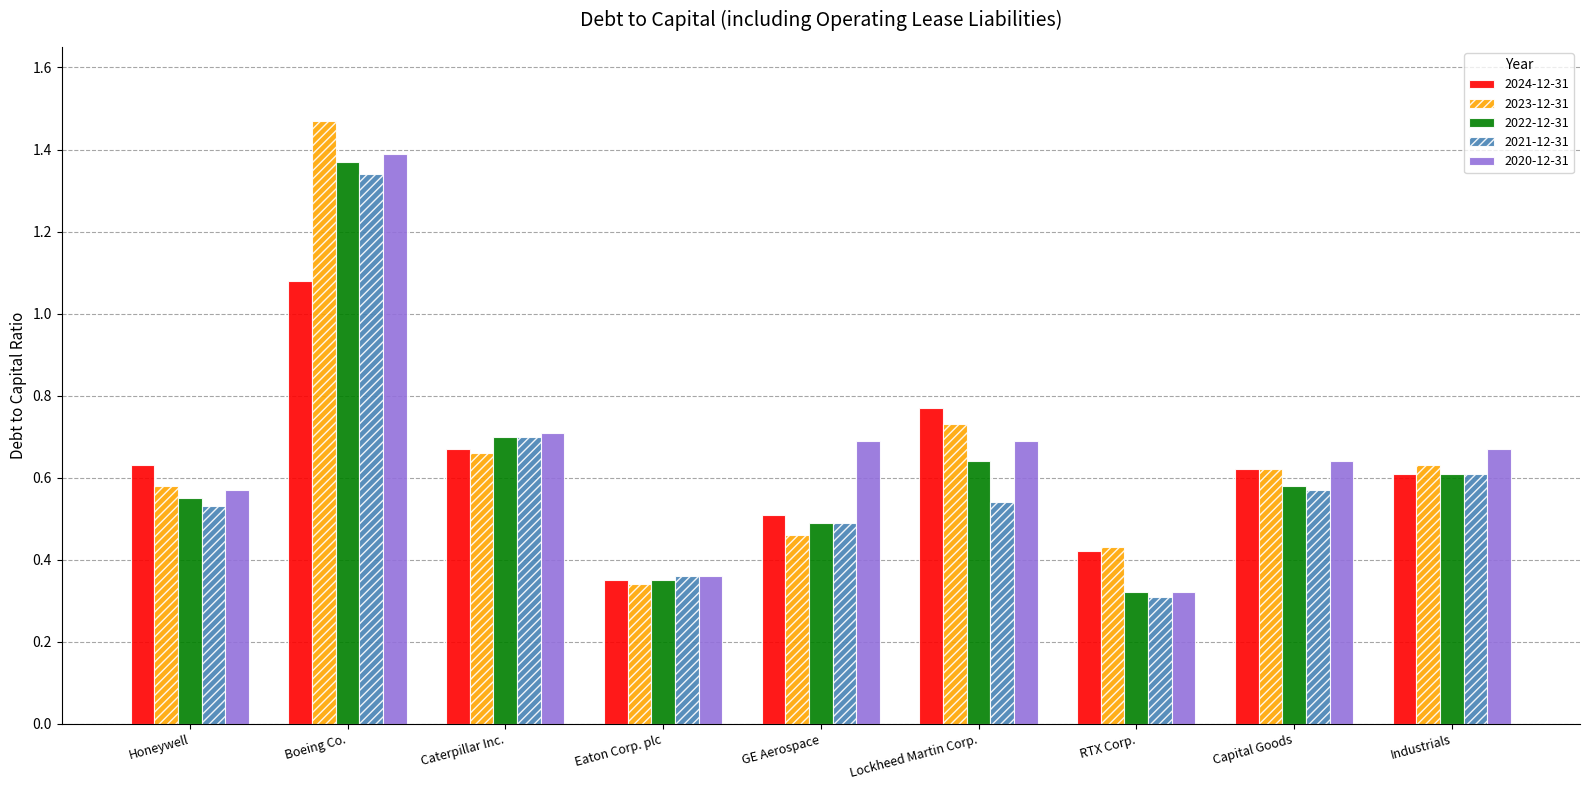

Which series has the largest range (max minus min)?

2023-12-31